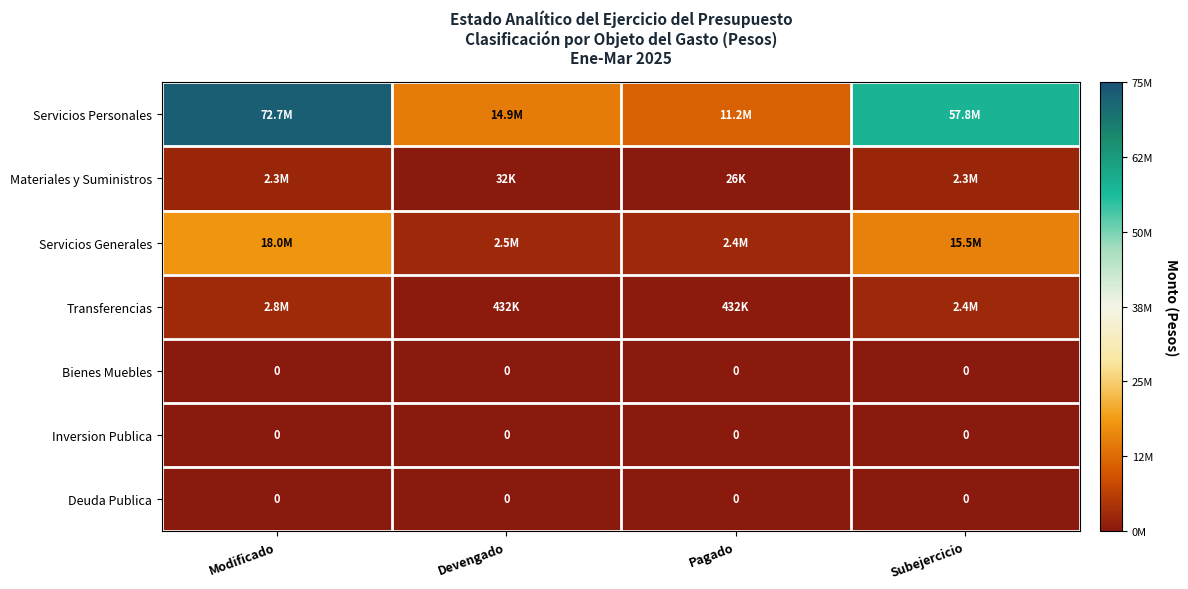

The value of Deuda Publica at Modificado is 0. True or false?

True